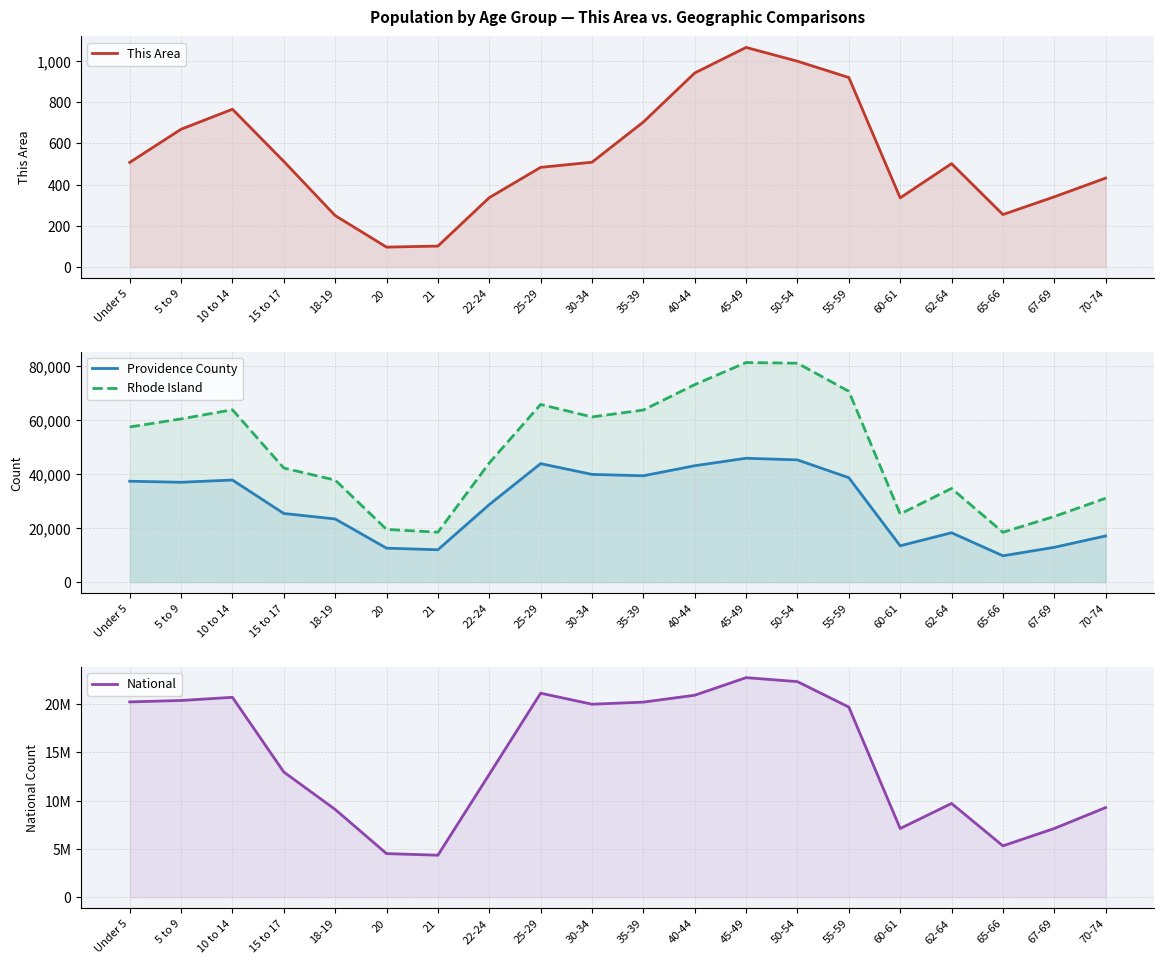

What is the value of the National point at the 2nd from the left?

20348657